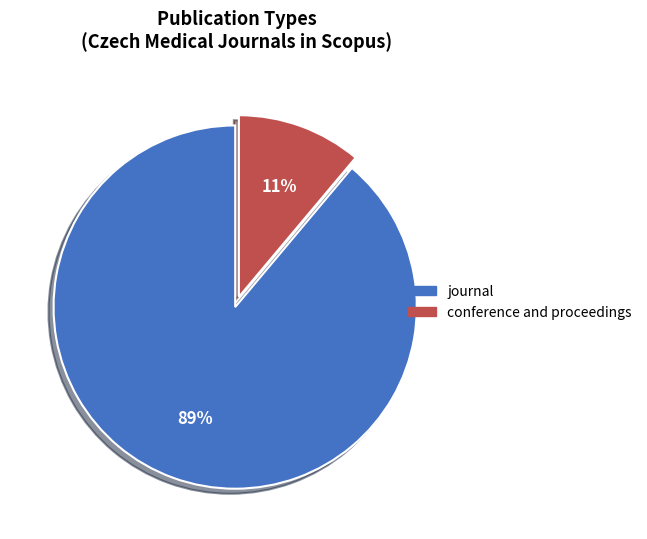

Which category has the biggest portion of the pie?

journal